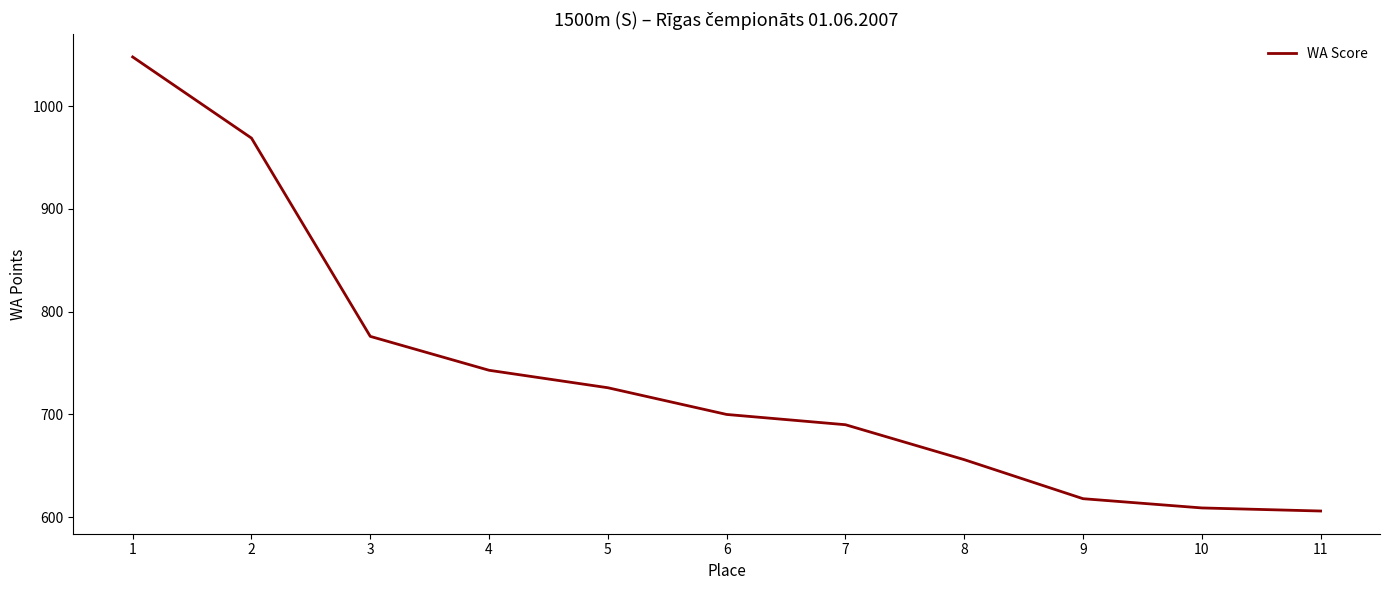

What is the change in value from 4 to 11?

-137